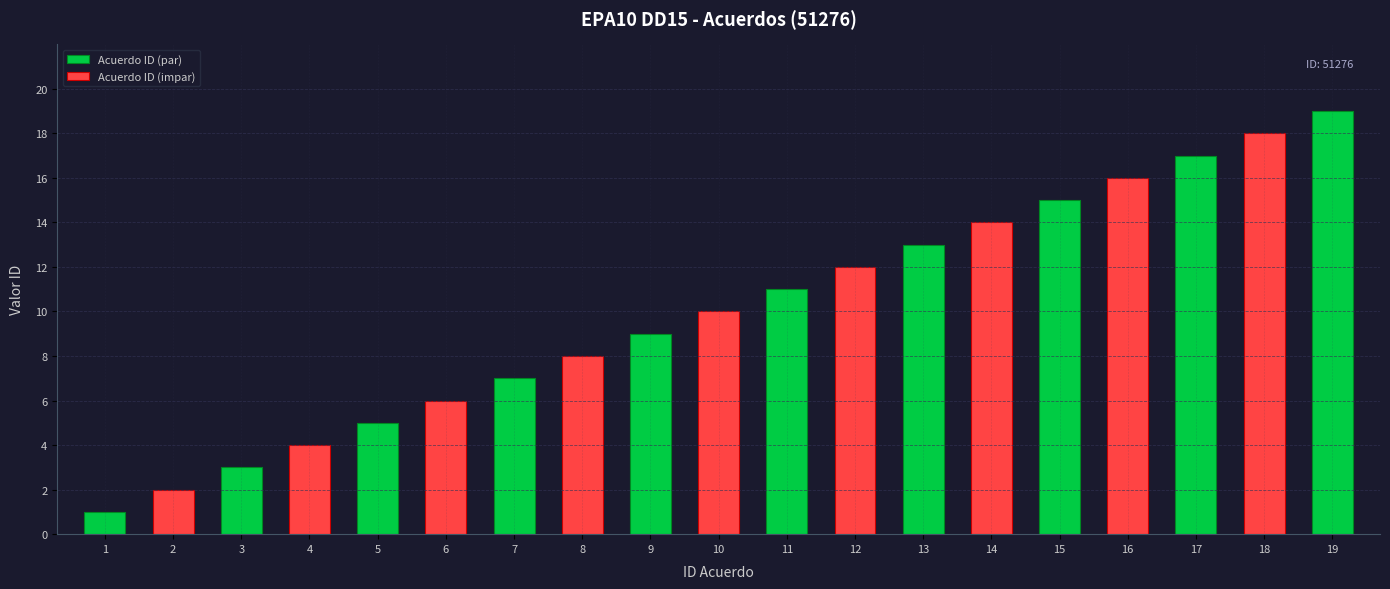

At which label does the data first exceed 10?

11